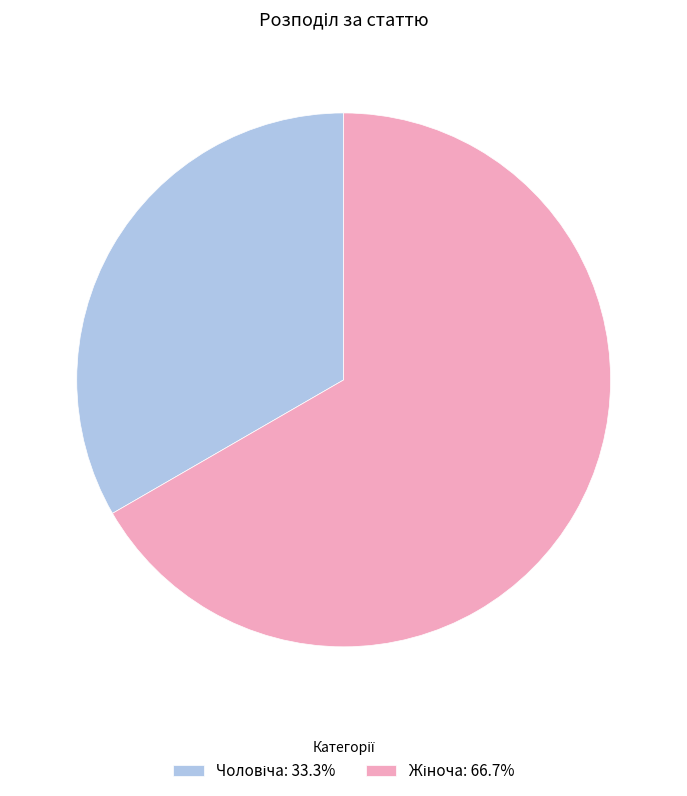

Does any single category account for the majority?

Yes